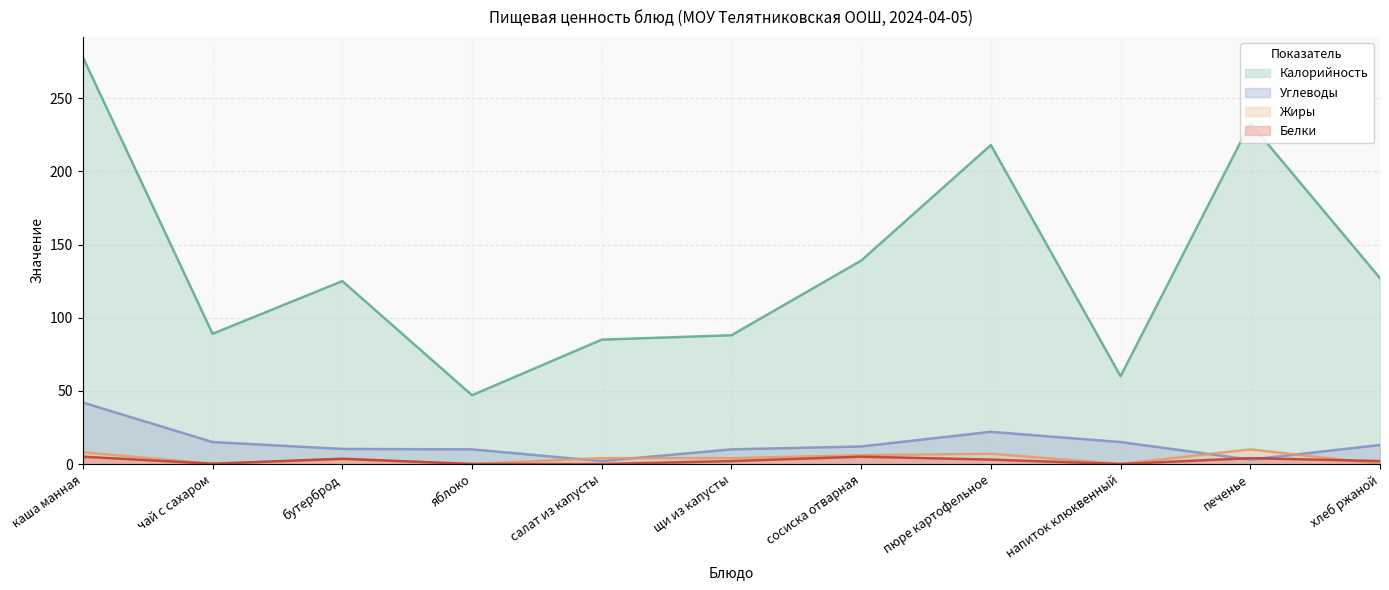

How many lines are shown in the chart?

4